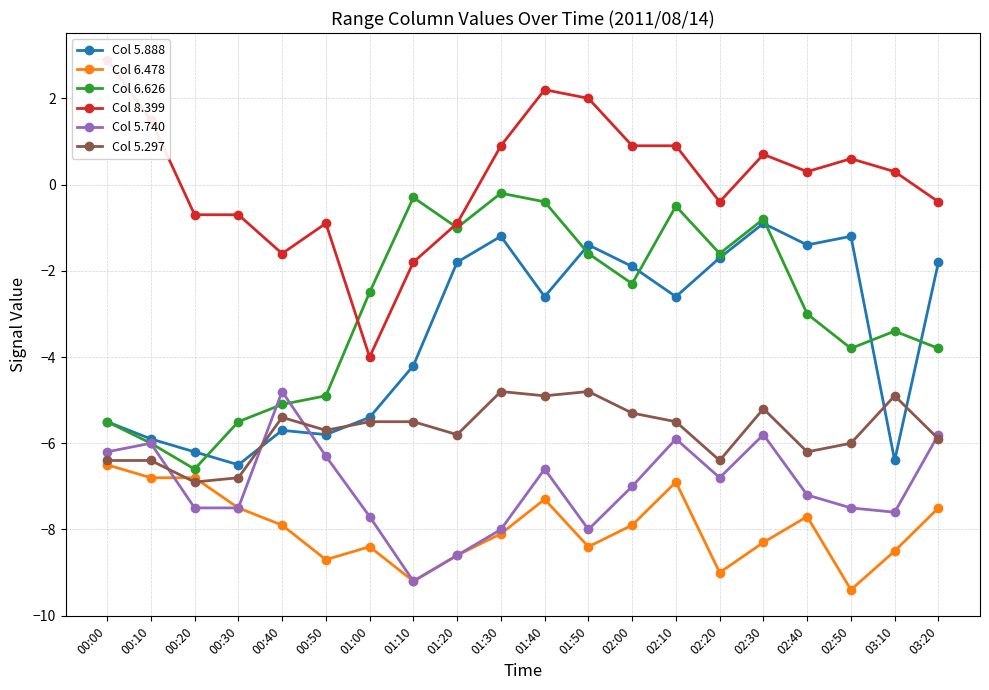

Between 02:20 and 01:20, which is larger?

02:20